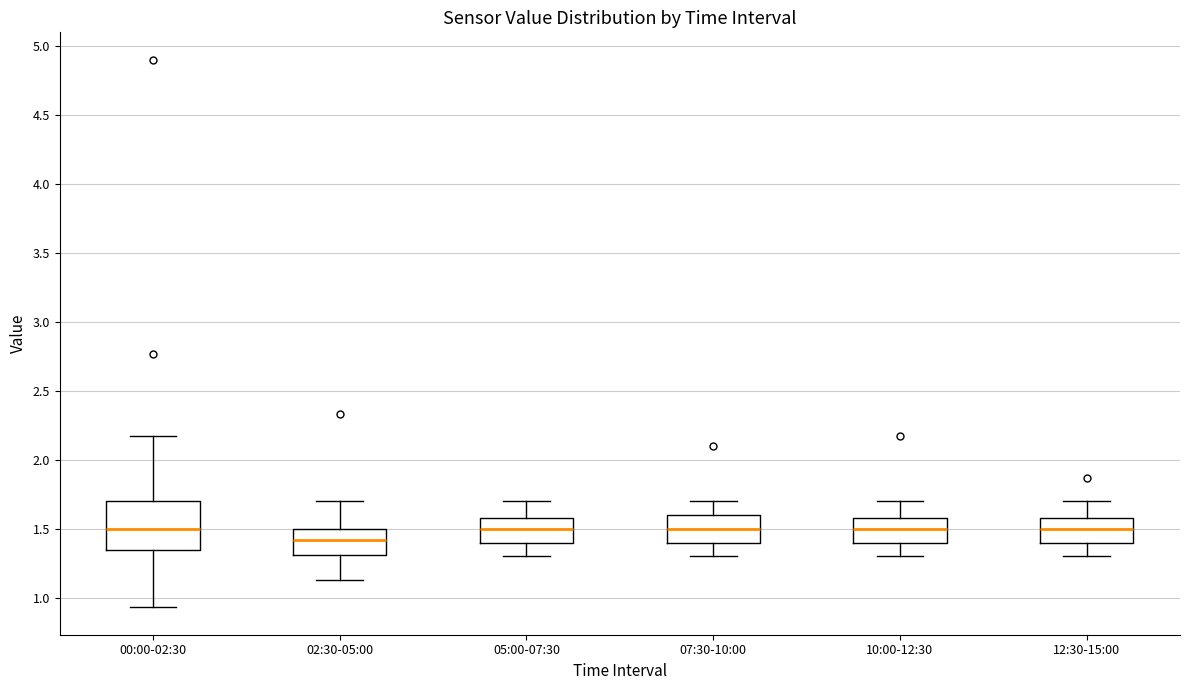

Reading left to right, transcribe this box plot: for each box, give where its median line is, the range the box spans, and where its two whiskers end, as read against the y-axis. The values are not printed on the chart, so give them approximately, as read against the axis.

00:00-02:30: median 1.50, box 1.35 to 1.70, whiskers 0.95 to 2.15
02:30-05:00: median 1.40, box 1.30 to 1.50, whiskers 1.15 to 1.70
05:00-07:30: median 1.50, box 1.40 to 1.60, whiskers 1.30 to 1.70
07:30-10:00: median 1.50, box 1.40 to 1.60, whiskers 1.30 to 1.70
10:00-12:30: median 1.50, box 1.40 to 1.60, whiskers 1.30 to 1.70
12:30-15:00: median 1.50, box 1.40 to 1.60, whiskers 1.30 to 1.70